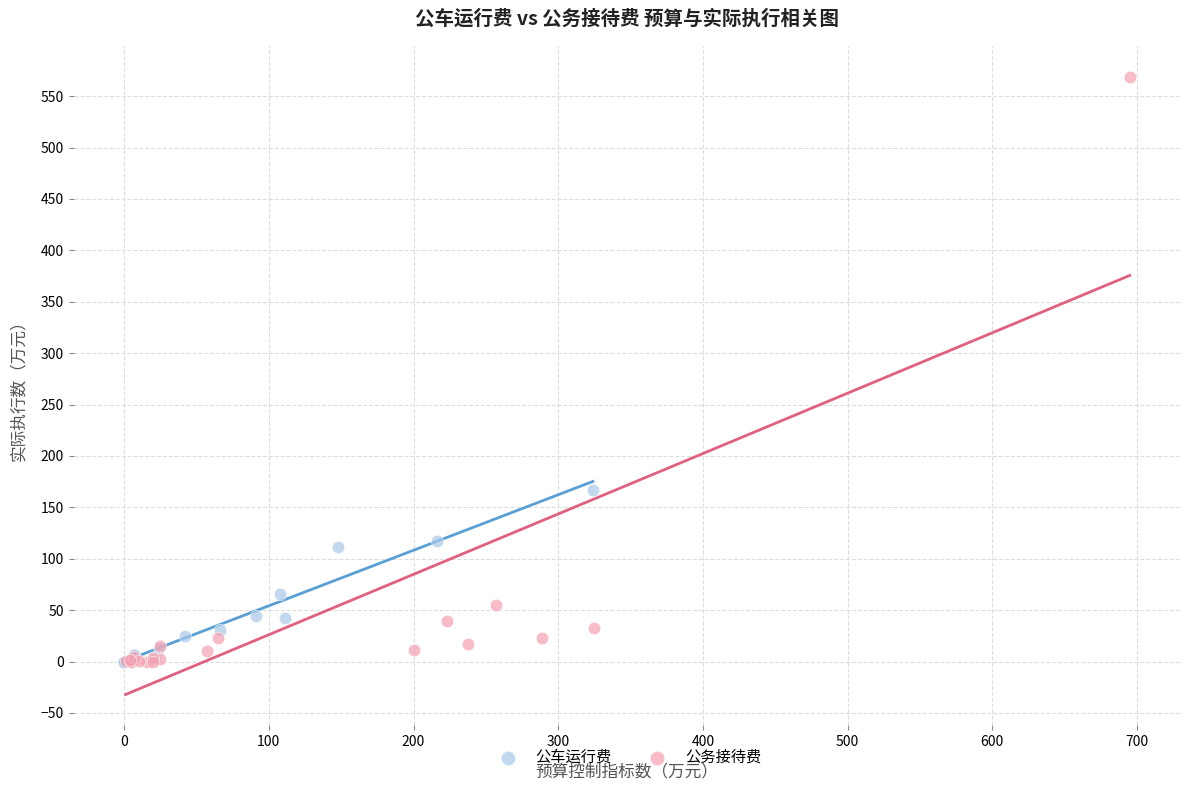

Which series reaches the maximum Y coordinate?

公务接待费